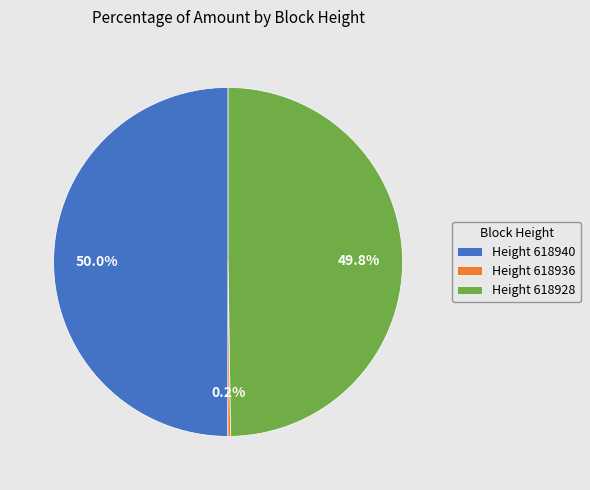

How much of the chart is everything except Height 618928?

50.2%